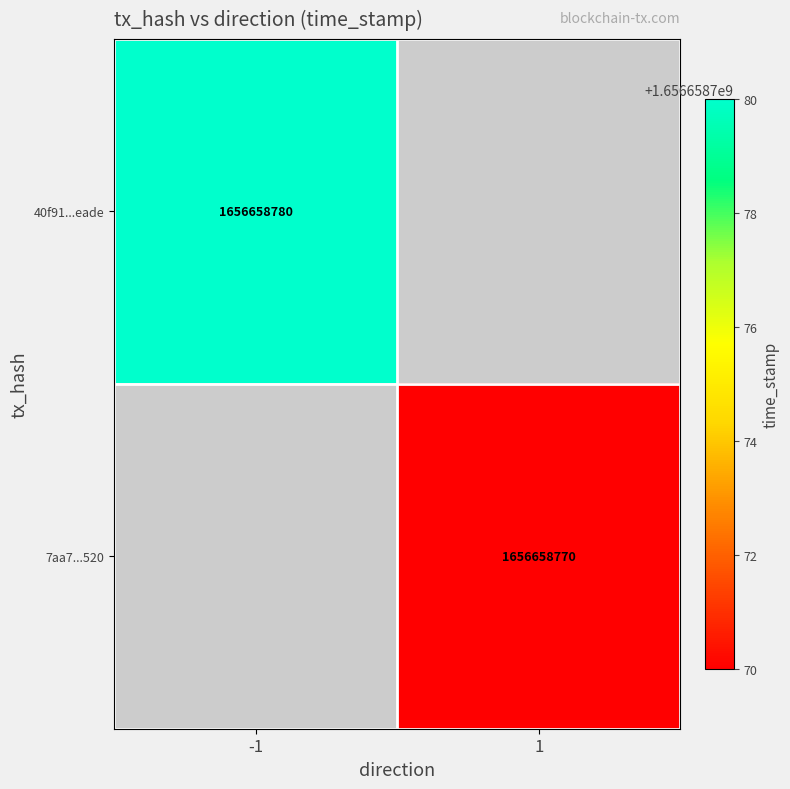

What is the highest value of the 7aa74f3695b818fbac5dbd59cf28bc9912bb520 series?

1656658770